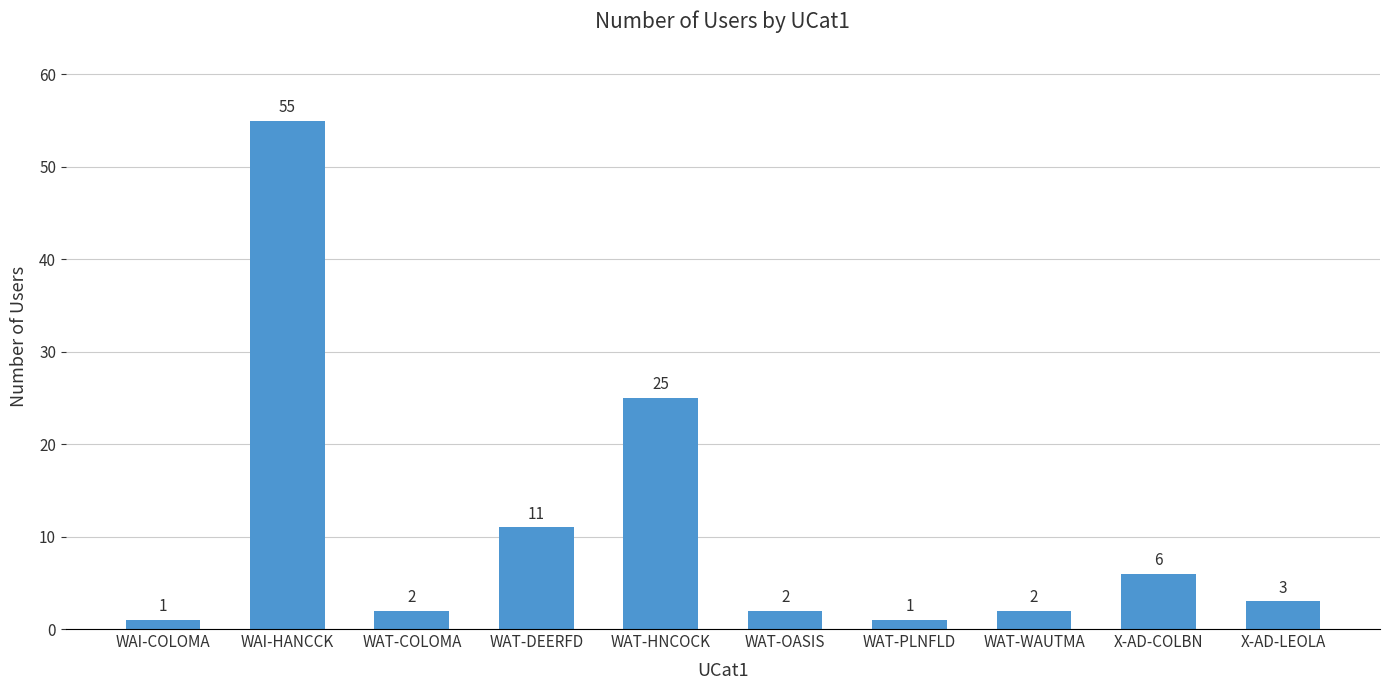

Reading left to right, what are all the values shown in this chart?

WAI-COLOMA=1	WAI-HANCCK=55	WAT-COLOMA=2	WAT-DEERFD=11	WAT-HNCOCK=25	WAT-OASIS=2	WAT-PLNFLD=1	WAT-WAUTMA=2	X-AD-COLBN=6	X-AD-LEOLA=3